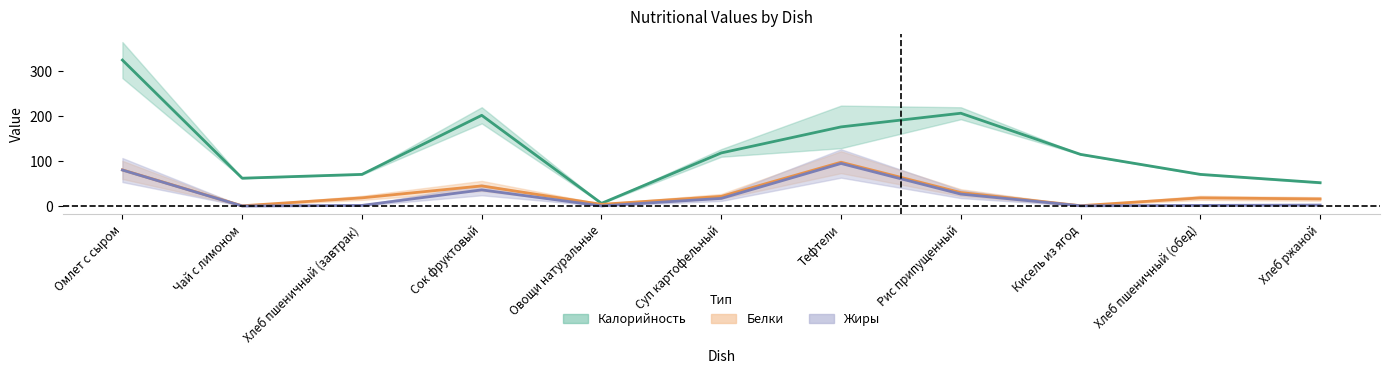

What is the label of the 6th point from the left?

Суп картофельный